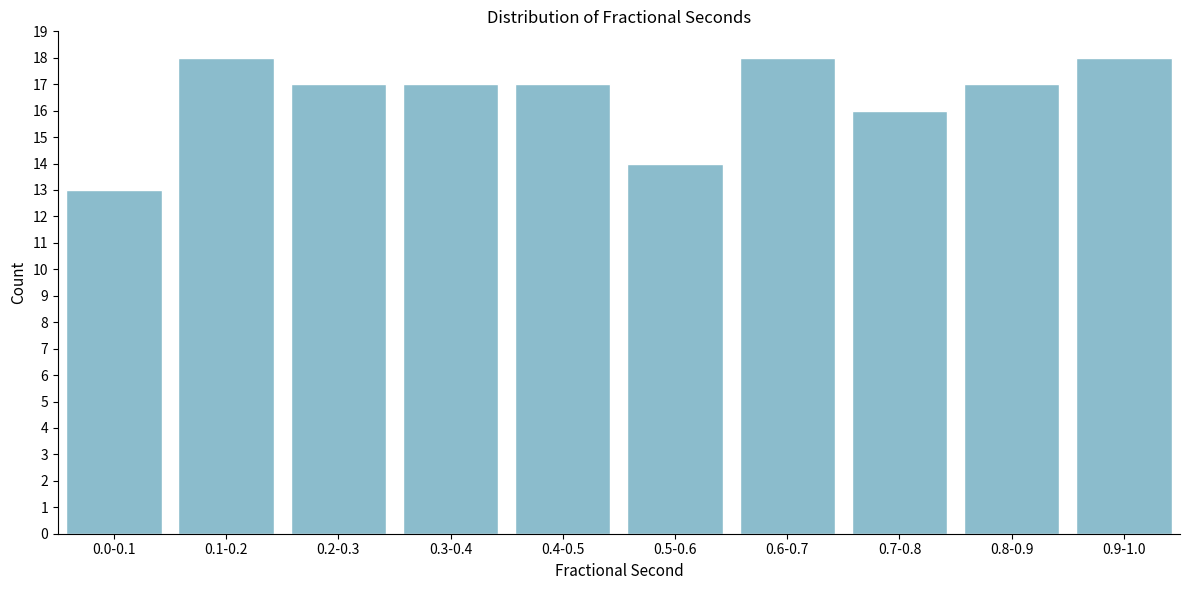

Reading left to right, what are all the values shown in this chart?

13	18	17	17	17	14	18	16	17	18